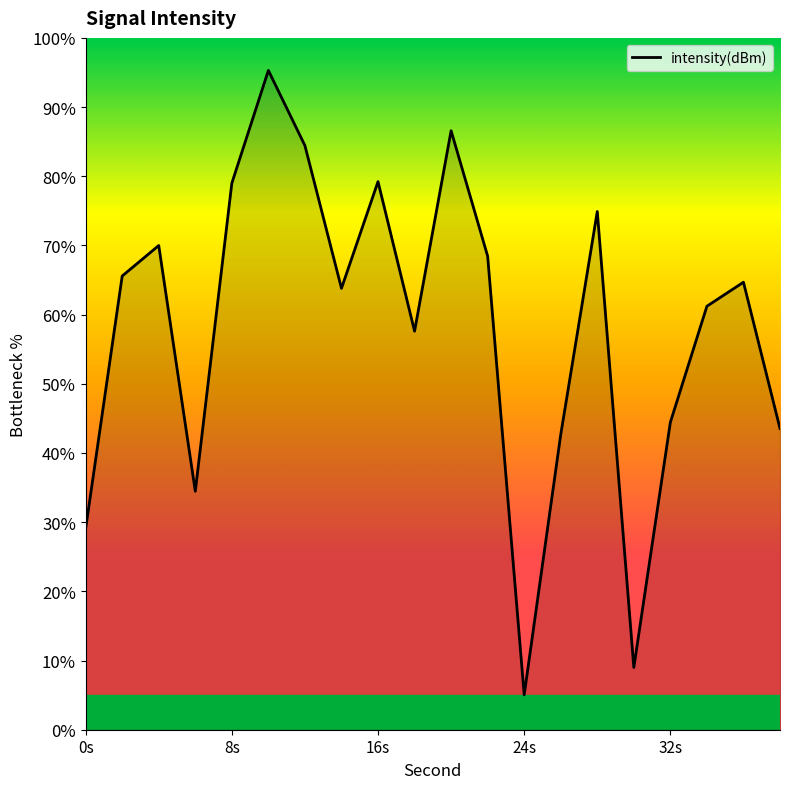

What is the smallest value displayed?

5.0